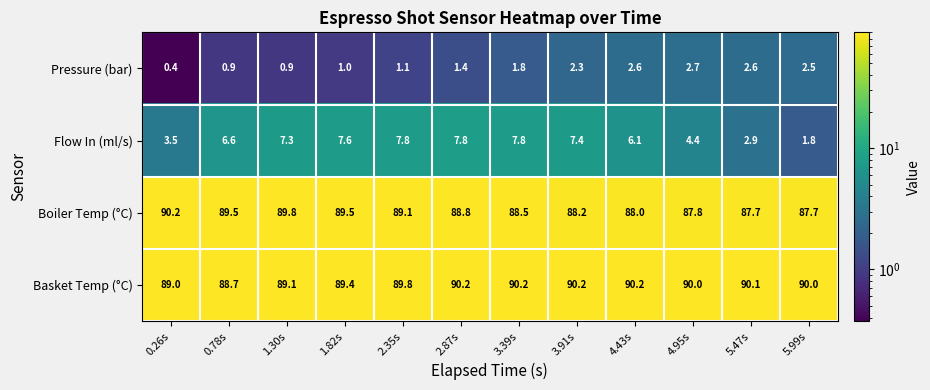

Between 2.35s and 5.99s, which series saw the biggest shift?

Flow In (ml/s)